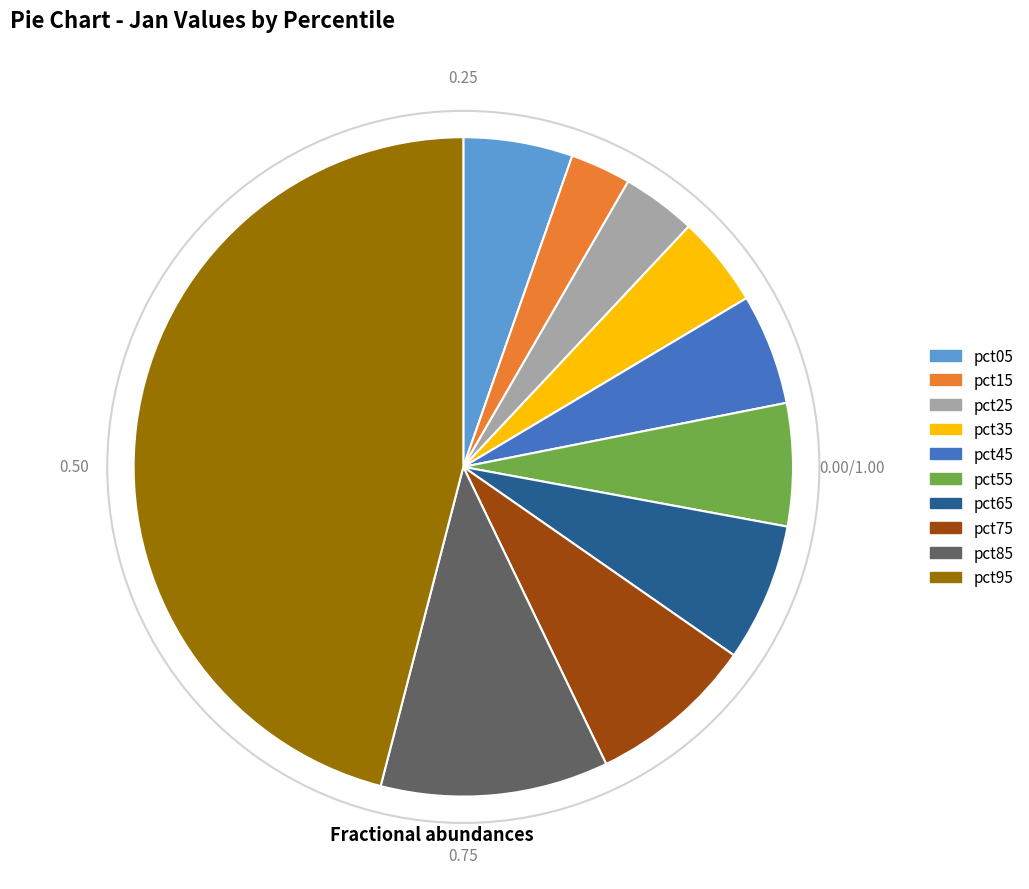

Is the sum of pct05 and pct35 greater than half?

No